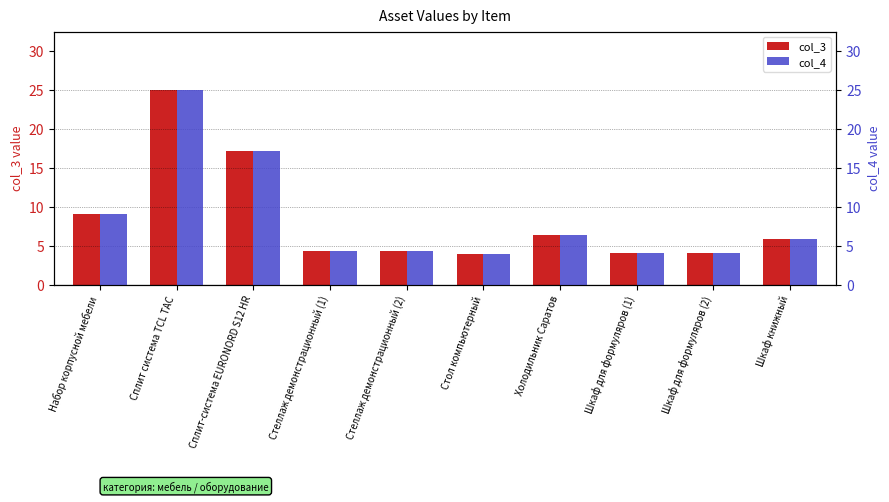

Which series has the widest spread of values?

col_3